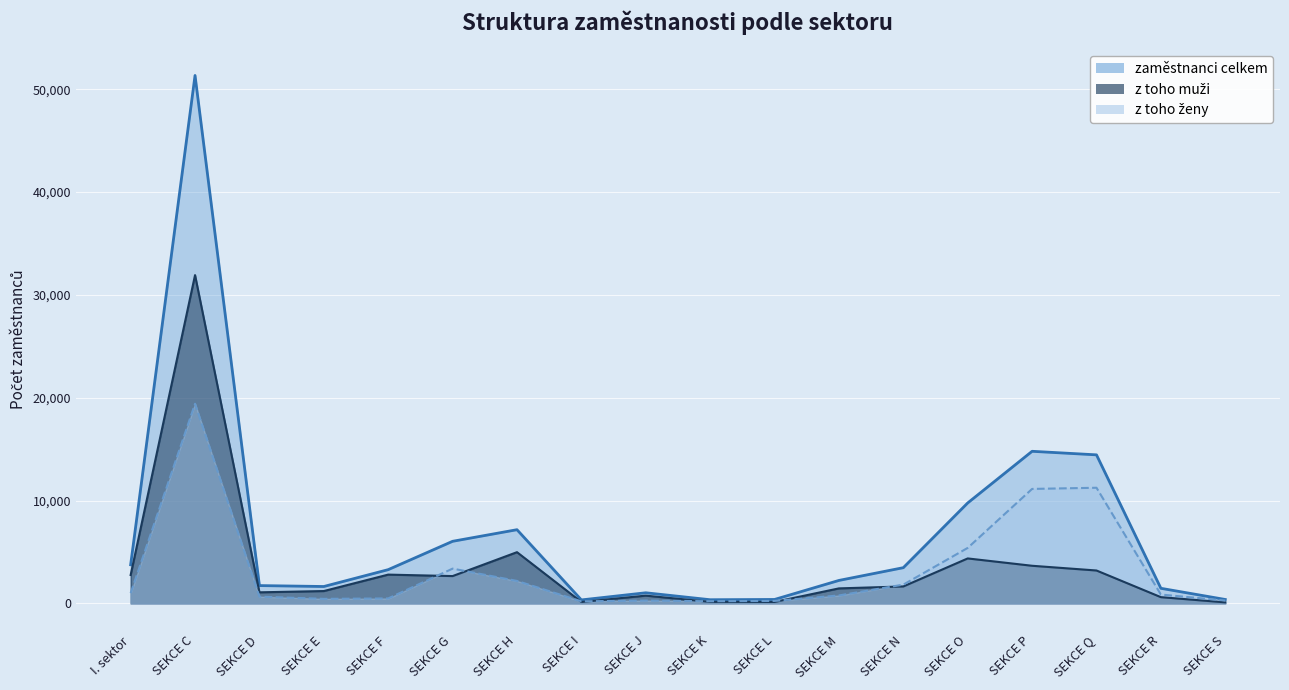

Which series changed the most between SEKCE N and SEKCE S?

zaměstnanci celkem